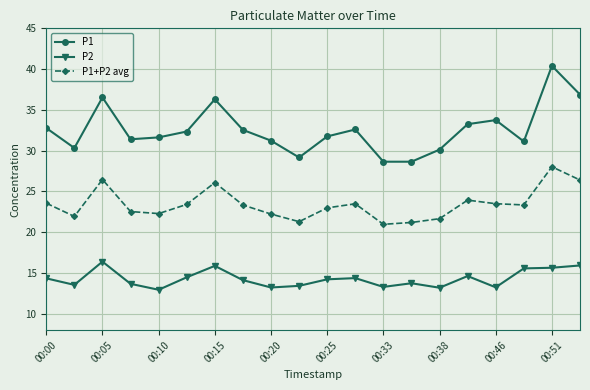

True or false: P2 and P1+P2 avg cross at least once.

False